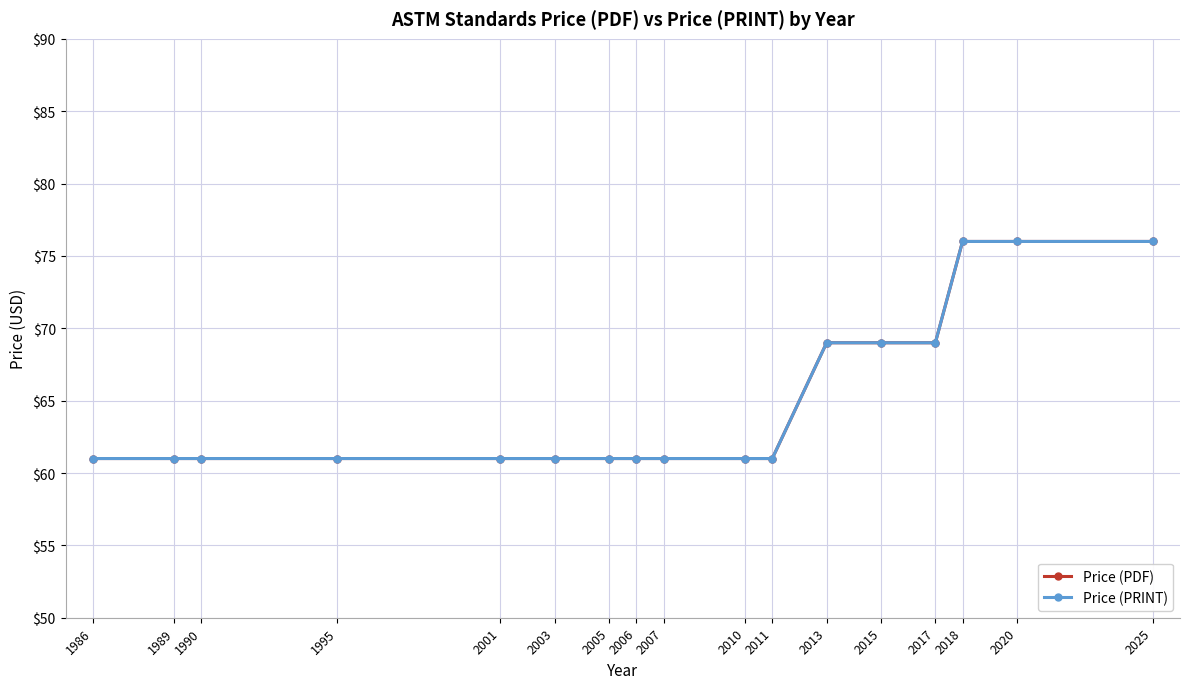

How many lines are shown in the chart?

2